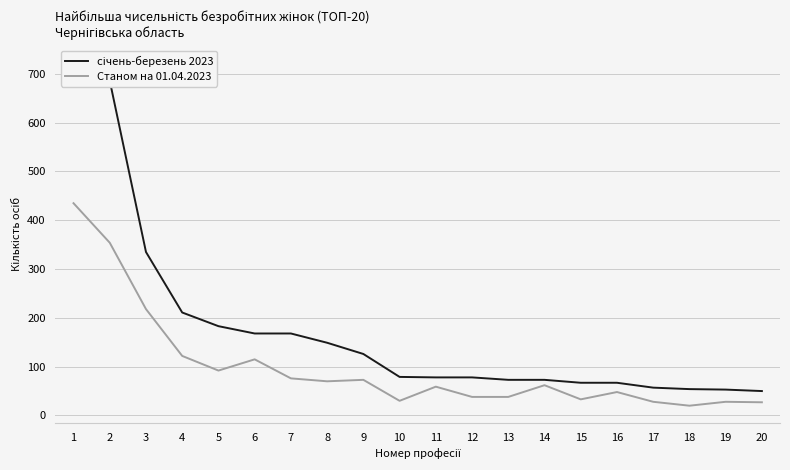

Which series has the widest spread of values?

січень-березень 2023